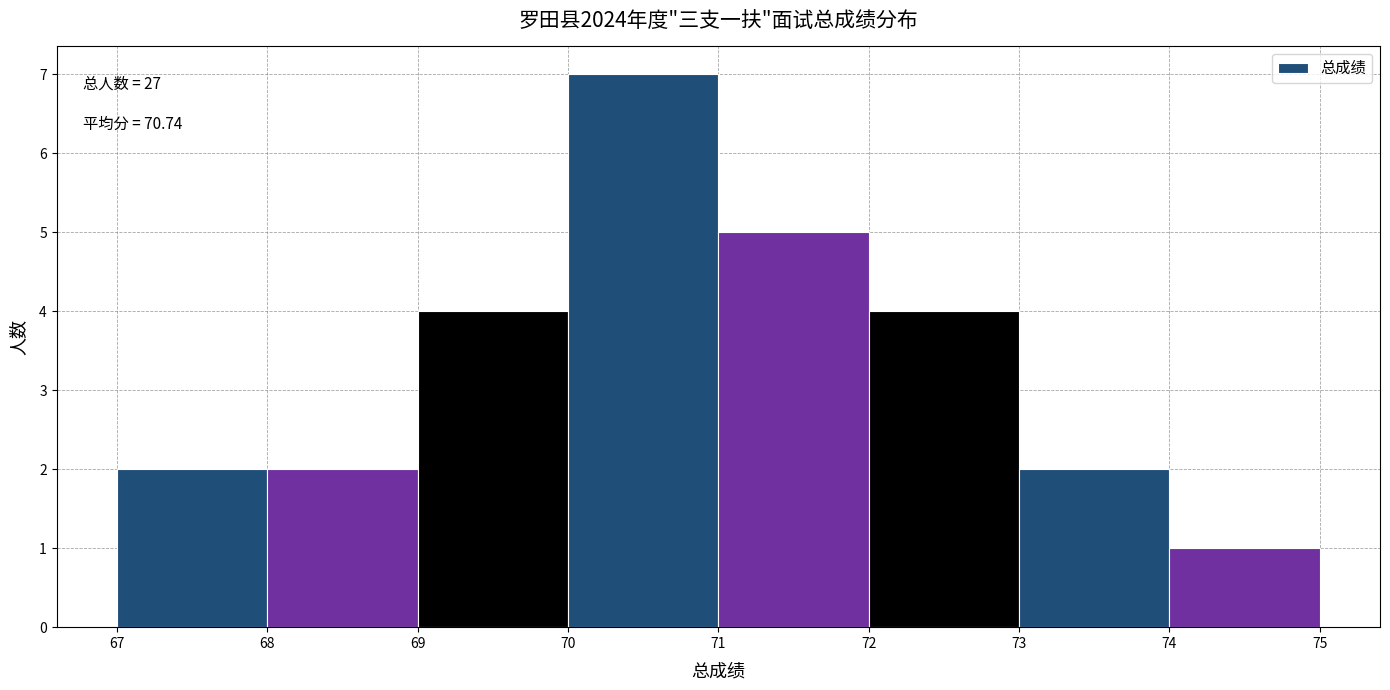

Over which range of the x-axis is the bar tallest?

70 to 71